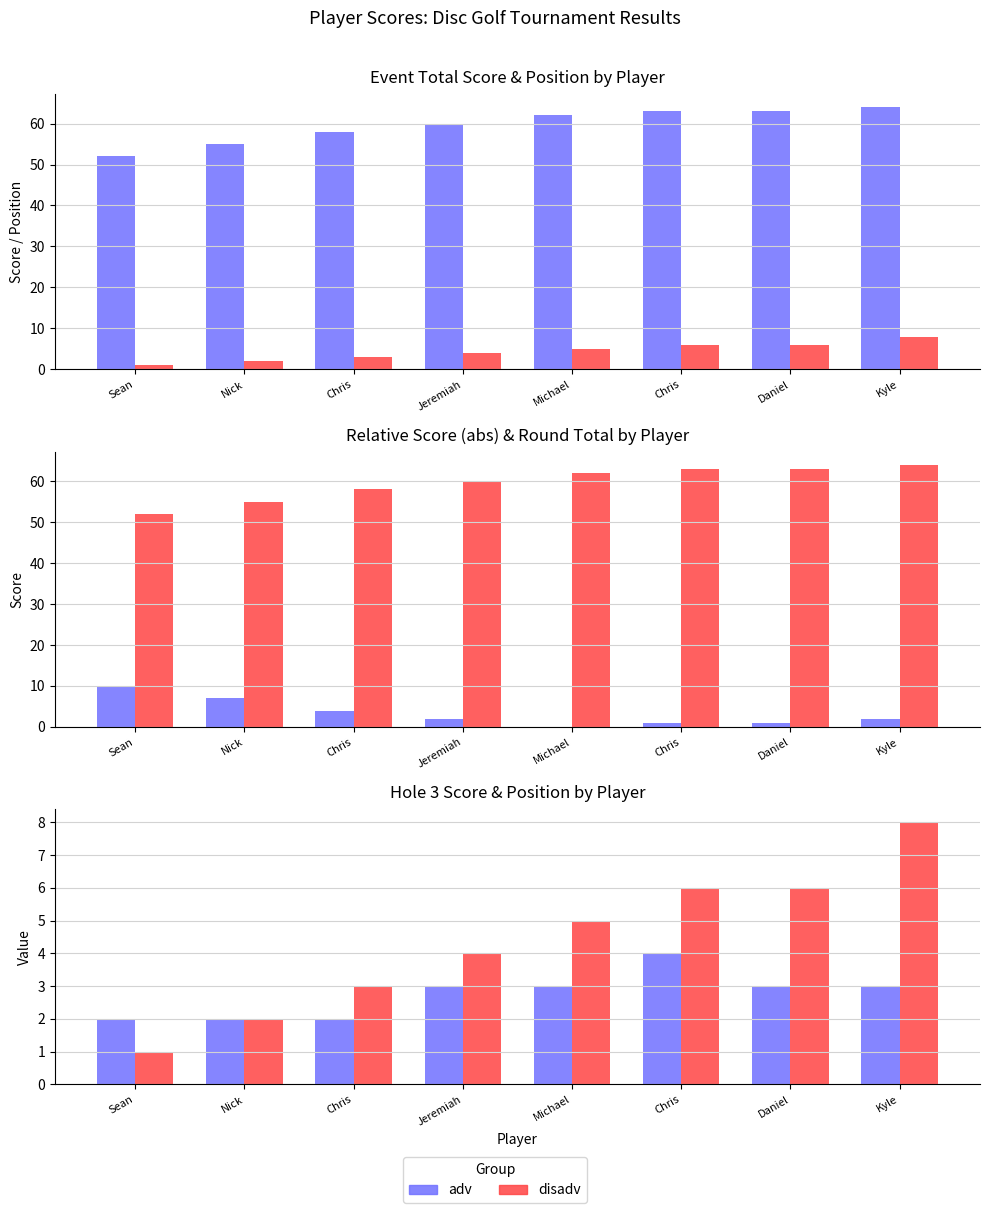

Reading left to right, extract all data points from this chart.

event_total_score: 52	55	58	60	62	63	63	64
position_raw: 1	2	3	4	5	6	6	8
event_relative_score: 10	7	4	2	0	1	1	2
round_total_score: 52	55	58	60	62	63	63	64
hole_3: 2	2	2	3	3	4	3	3